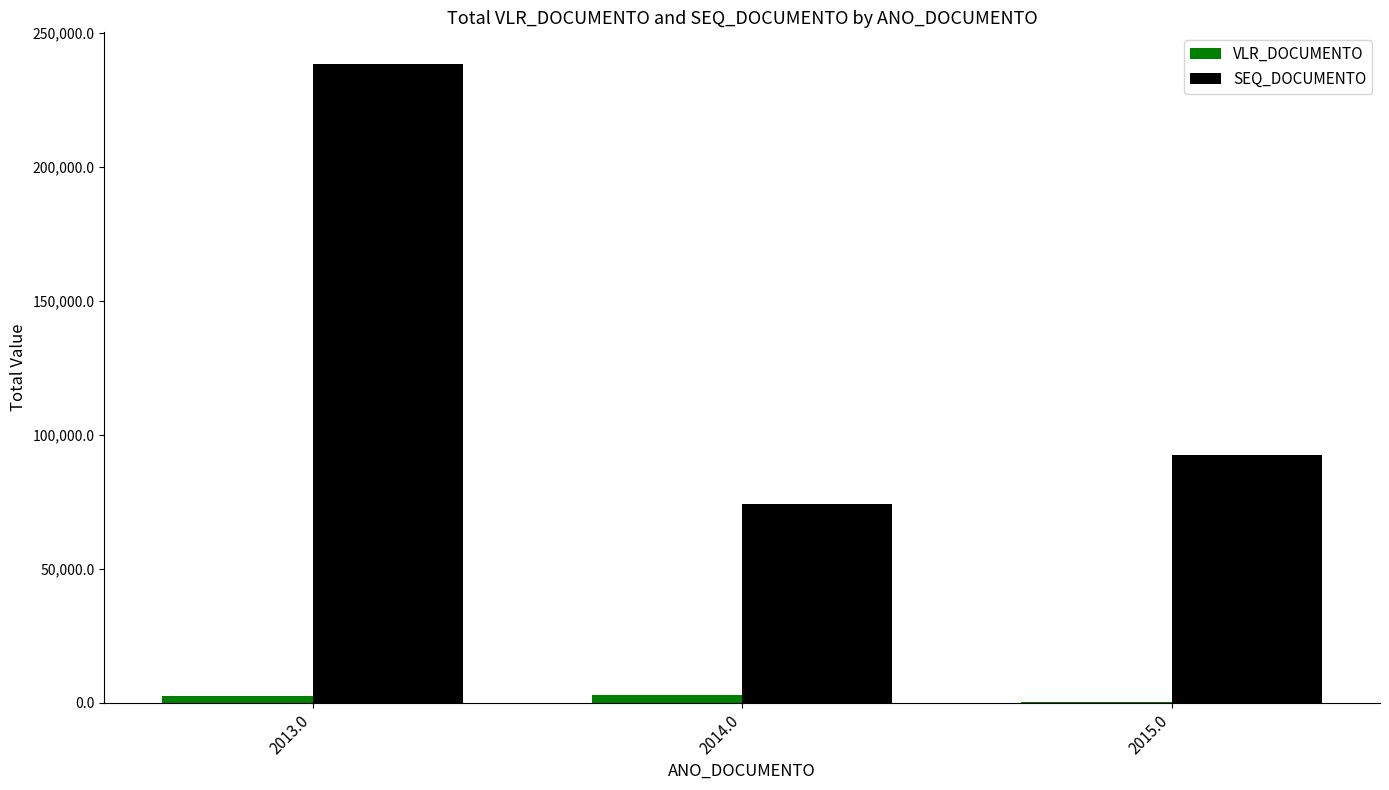

What is the maximum value for SEQ_DOCUMENTO?

238163.0